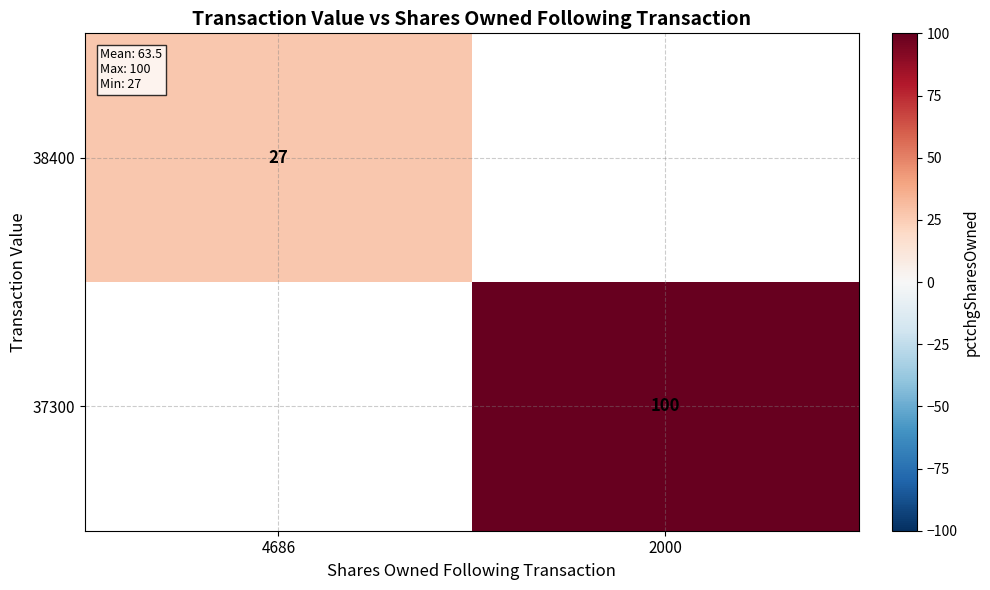

At how many categories does at least one series exceed 94?

1